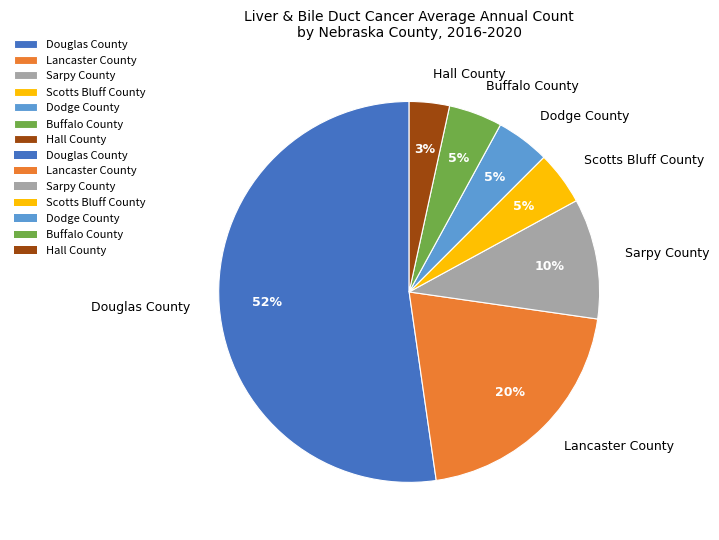

Between Sarpy County and Hall County, which is larger?

Sarpy County